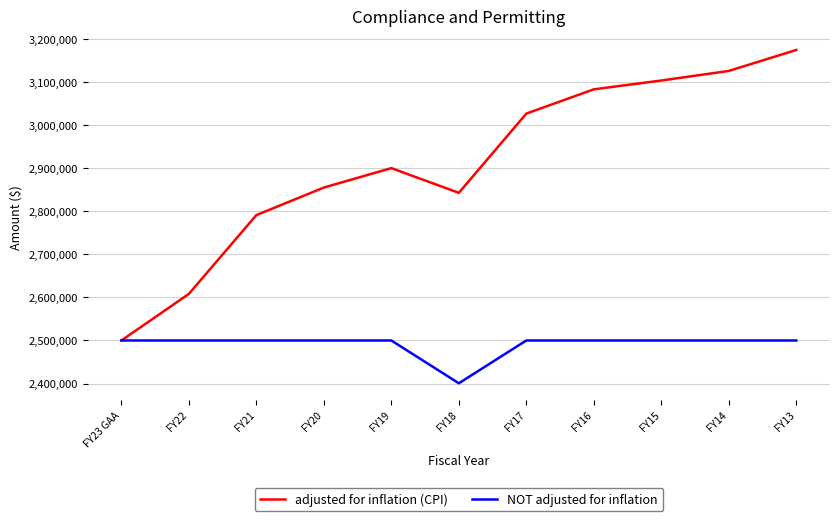

The NOT adjusted for inflation series shows 2500000 at FY15. True or false?

True